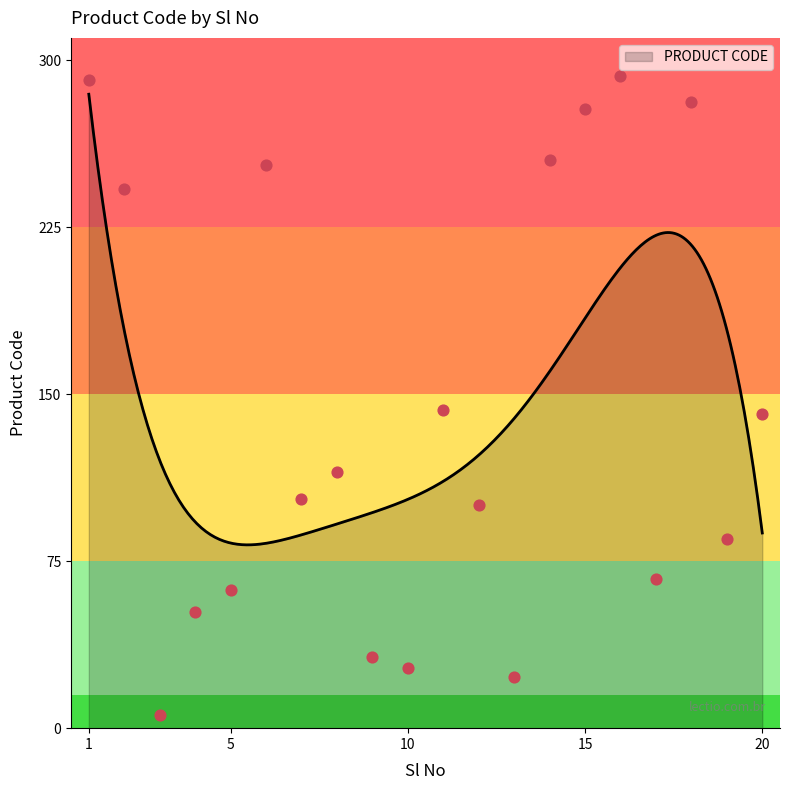

Approximately how many times larger is the value at 6 compared to 17?

3.8